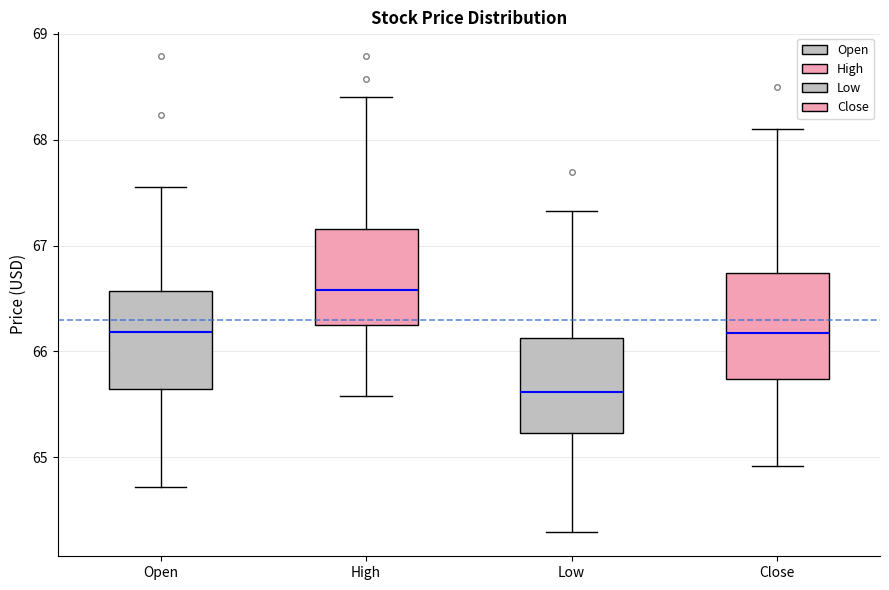

Which box's median line is the highest?

High